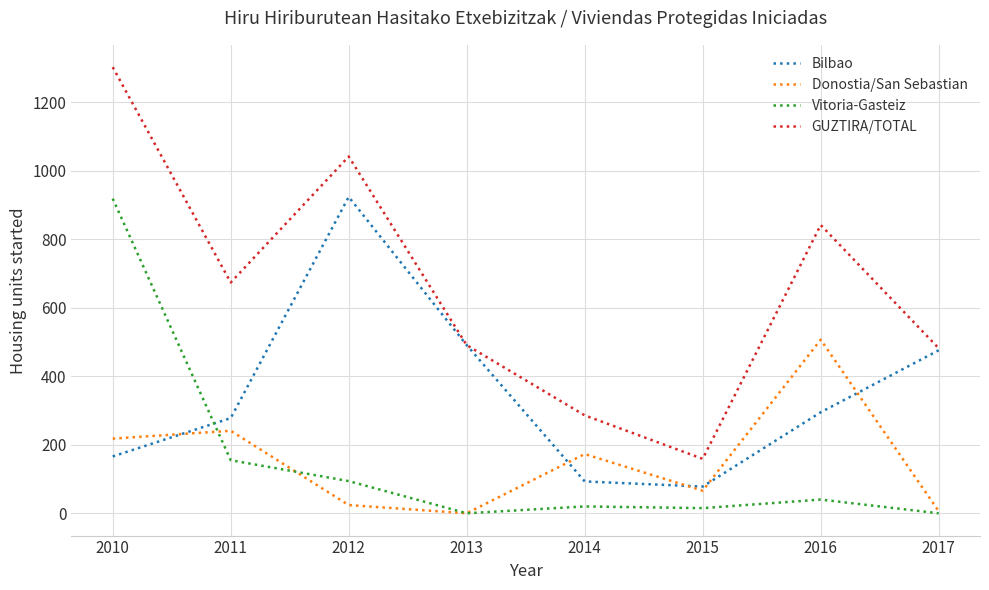

Is the value of Bilbao at 2011 greater than the value of Vitoria-Gasteiz at 2012?

Yes